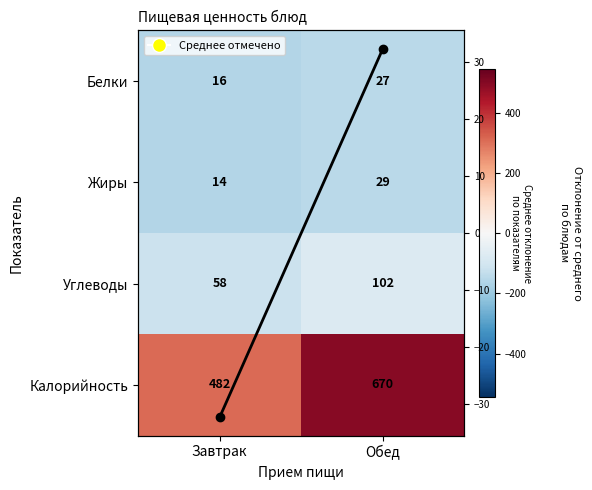

At which category is the sum across all series the highest?

Обед